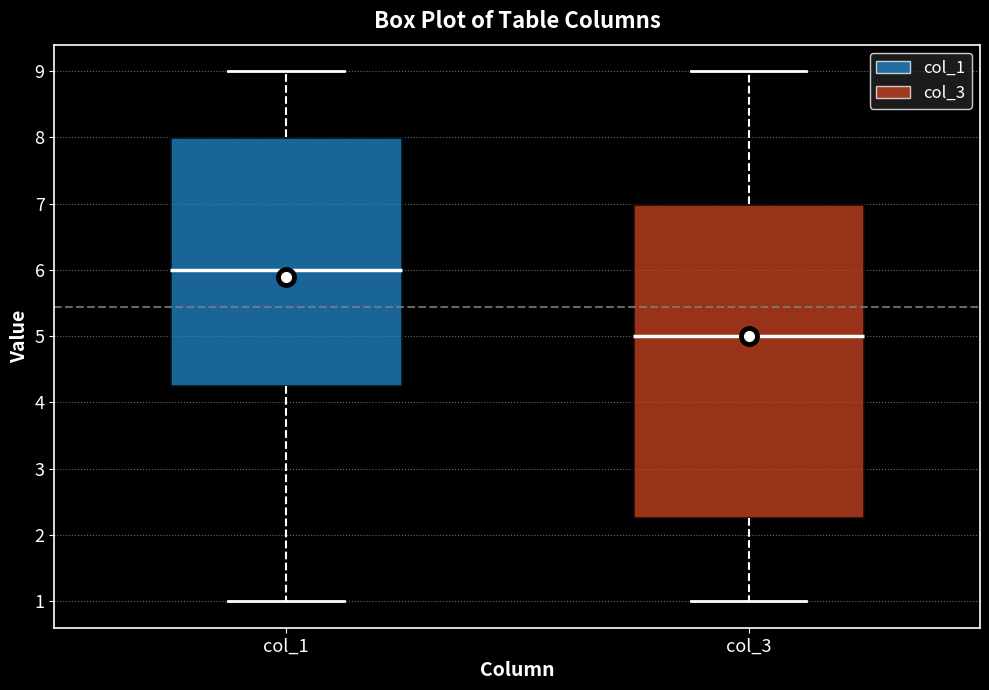

Reading left to right, transcribe this box plot: for each box, give where its median line is, the range the box spans, and where its two whiskers end, as read against the y-axis. The values are not printed on the chart, so give them approximately, as read against the axis.

col_1: median 6.0, box 4.3 to 8.0, whiskers 1.0 to 9.0
col_3: median 5.0, box 2.3 to 7.0, whiskers 1.0 to 9.0